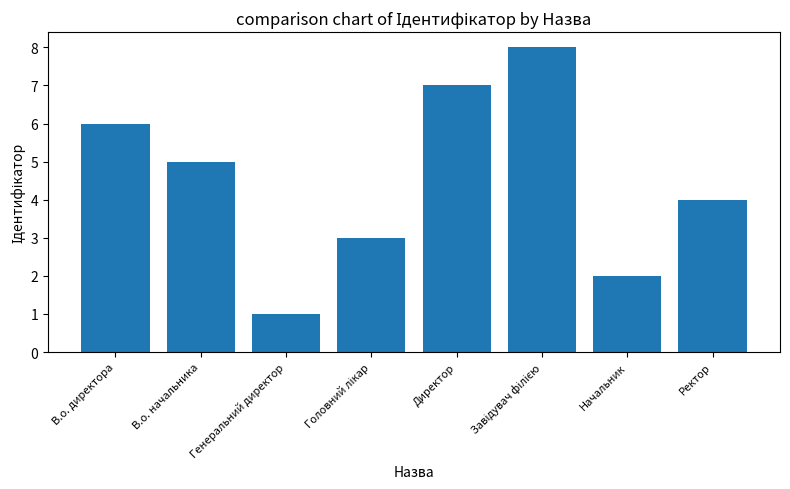

Which category has the lowest value across all series?

Генеральний директор